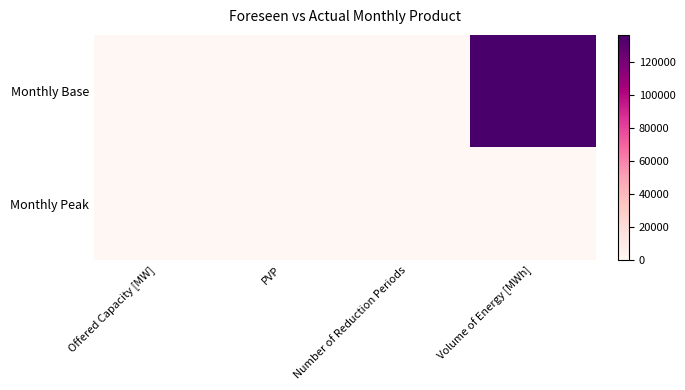

Which series has the largest range (max minus min)?

Monthly Base